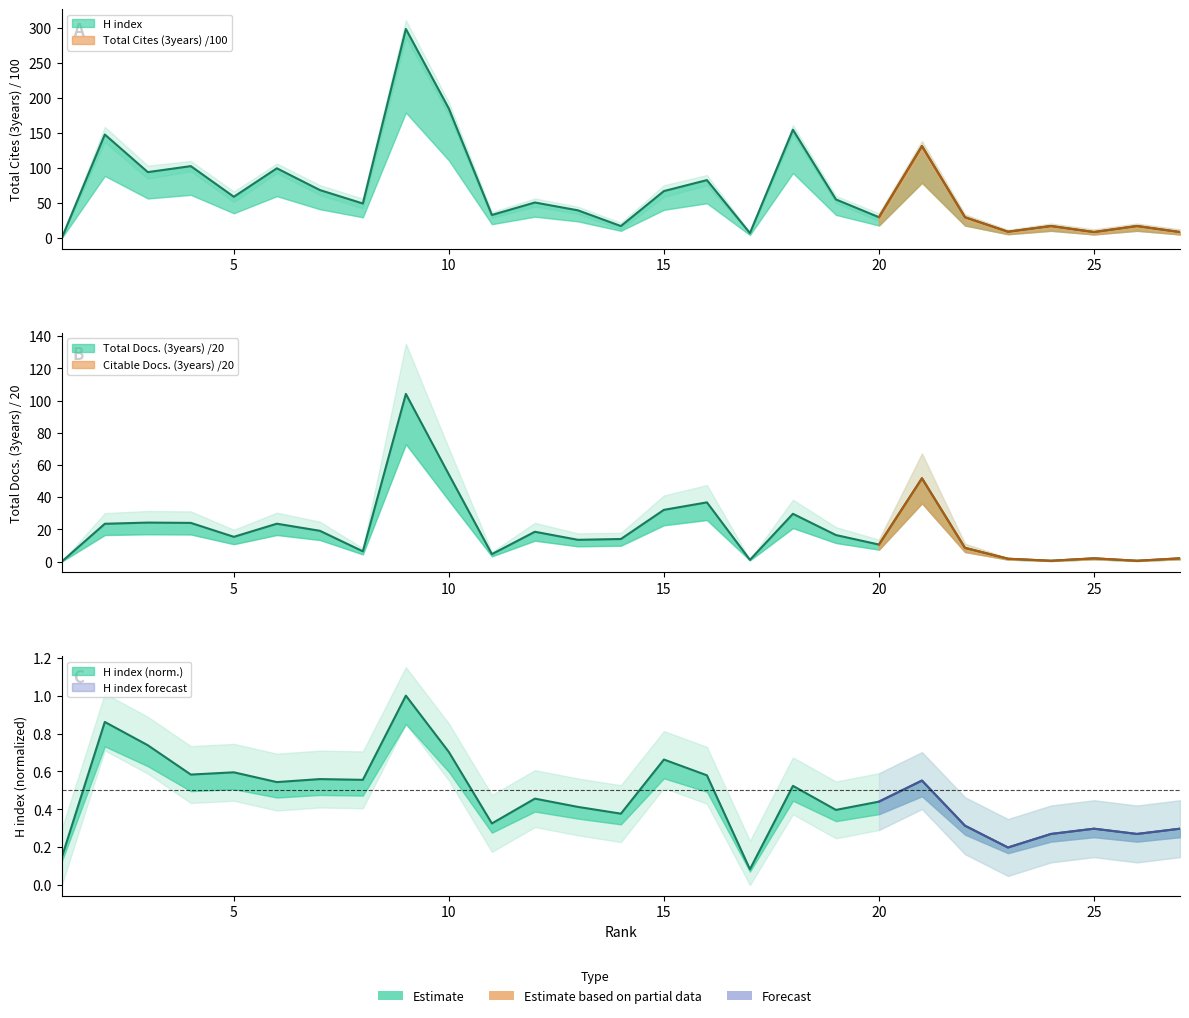

Which series has the largest range (max minus min)?

Total Cites (3years)